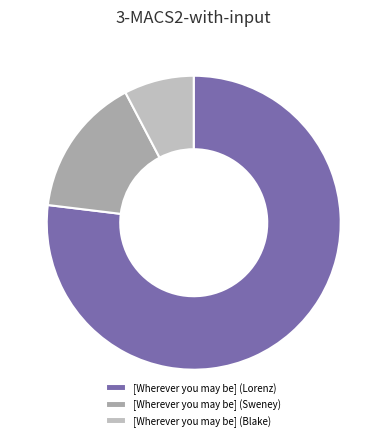

Is it true that [Wherever you may be] (Lorenz) is 64% of the pie?

False